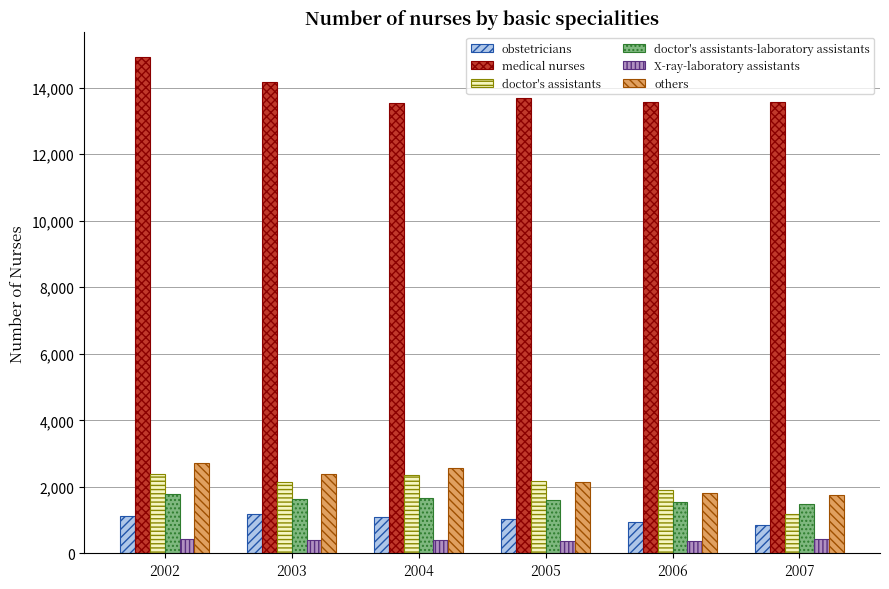

What is the highest value of the others series?

2720